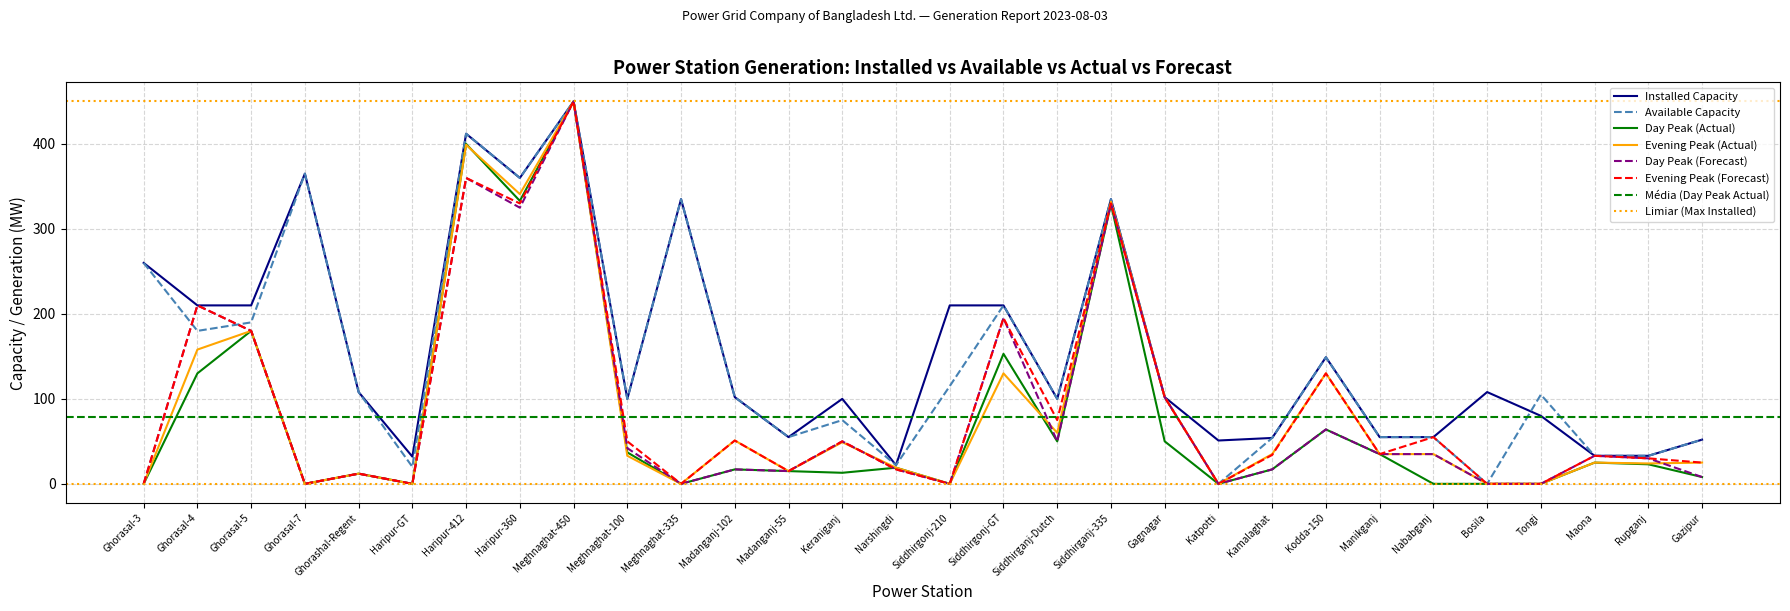

Reading left to right, transcribe all the data shown in this chart.

Installed Capacity: Ghorasal-3=260	Ghorasal-4=210	Ghorasal-5=210	Ghorasal-7=365	Ghorashal-Regent=108	Haripur-GT=32	Haripur-412=412	Haripur-360=360	Meghnaghat-450=450	Meghnaghat-100=100	Meghnaghat-335=335	Madanganj-102=102	Madanganj-55=55	Keraniganj=100	Narshingdi=22	Siddhirgonj-210=210	Siddhirgonj-GT=210	Siddhirganj-Dutch=100	Siddhirganj-335=335	Gagnagar=102	Katpotti=51	Kamalaghat=54	Kodda-150=149	Manikganj=55	Nababganj=55	Bosila=108	Tongi=80	Maona=33	Rupganj=33	Gazipur=52
Available Capacity: Ghorasal-3=260	Ghorasal-4=180	Ghorasal-5=190	Ghorasal-7=365	Ghorashal-Regent=108	Haripur-GT=20	Haripur-412=412	Haripur-360=360	Meghnaghat-450=450	Meghnaghat-100=100	Meghnaghat-335=335	Madanganj-102=102	Madanganj-55=55	Keraniganj=75	Narshingdi=22	Siddhirgonj-210=115	Siddhirgonj-GT=210	Siddhirganj-Dutch=100	Siddhirganj-335=335	Gagnagar=102	Katpotti=0	Kamalaghat=54	Kodda-150=149	Manikganj=55	Nababganj=55	Bosila=0	Tongi=105	Maona=33	Rupganj=33	Gazipur=52
Day Peak (Actual): Ghorasal-3=0	Ghorasal-4=130	Ghorasal-5=180	Ghorasal-7=0	Ghorashal-Regent=12	Haripur-GT=0	Haripur-412=400	Haripur-360=333	Meghnaghat-450=450	Meghnaghat-100=37	Meghnaghat-335=0	Madanganj-102=17	Madanganj-55=15	Keraniganj=13	Narshingdi=19	Siddhirgonj-210=0	Siddhirgonj-GT=153	Siddhirganj-Dutch=50	Siddhirganj-335=329	Gagnagar=50	Katpotti=0	Kamalaghat=17	Kodda-150=64	Manikganj=35	Nababganj=0	Bosila=0	Tongi=0	Maona=25	Rupganj=23	Gazipur=8
Evening Peak (Actual): Ghorasal-3=0	Ghorasal-4=158	Ghorasal-5=180	Ghorasal-7=0	Ghorashal-Regent=12	Haripur-GT=0	Haripur-412=399	Haripur-360=341	Meghnaghat-450=450	Meghnaghat-100=33	Meghnaghat-335=0	Madanganj-102=51	Madanganj-55=15	Keraniganj=49	Narshingdi=19	Siddhirgonj-210=0	Siddhirgonj-GT=130	Siddhirganj-Dutch=60	Siddhirganj-335=332	Gagnagar=102	Katpotti=0	Kamalaghat=35	Kodda-150=130	Manikganj=35	Nababganj=35	Bosila=0	Tongi=0	Maona=25	Rupganj=24	Gazipur=25
Day Peak (Forecast): Ghorasal-3=0	Ghorasal-4=210	Ghorasal-5=180	Ghorasal-7=0	Ghorashal-Regent=12	Haripur-GT=0	Haripur-412=360	Haripur-360=325	Meghnaghat-450=450	Meghnaghat-100=42	Meghnaghat-335=0	Madanganj-102=17	Madanganj-55=15	Keraniganj=50	Narshingdi=17	Siddhirgonj-210=0	Siddhirgonj-GT=195	Siddhirganj-Dutch=50	Siddhirganj-335=330	Gagnagar=102	Katpotti=0	Kamalaghat=17	Kodda-150=64	Manikganj=35	Nababganj=35	Bosila=0	Tongi=0	Maona=33	Rupganj=30	Gazipur=8
Evening Peak (Forecast): Ghorasal-3=0	Ghorasal-4=210	Ghorasal-5=180	Ghorasal-7=0	Ghorashal-Regent=12	Haripur-GT=0	Haripur-412=360	Haripur-360=330	Meghnaghat-450=450	Meghnaghat-100=50	Meghnaghat-335=0	Madanganj-102=51	Madanganj-55=15	Keraniganj=50	Narshingdi=17	Siddhirgonj-210=0	Siddhirgonj-GT=195	Siddhirganj-Dutch=75	Siddhirganj-335=330	Gagnagar=102	Katpotti=0	Kamalaghat=34	Kodda-150=130	Manikganj=35	Nababganj=55	Bosila=0	Tongi=0	Maona=33	Rupganj=30	Gazipur=25